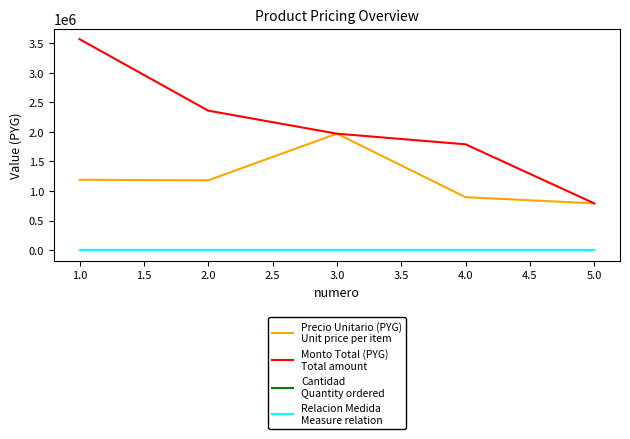

At which category is the sum across all series the highest?

1.0